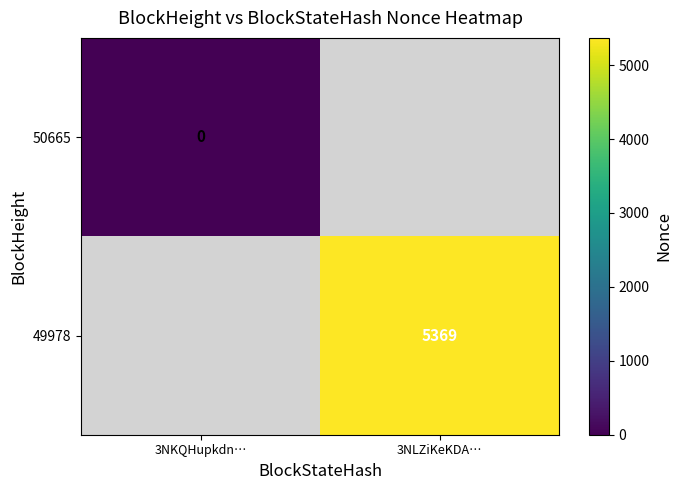

What is the greatest value displayed?

5369.0